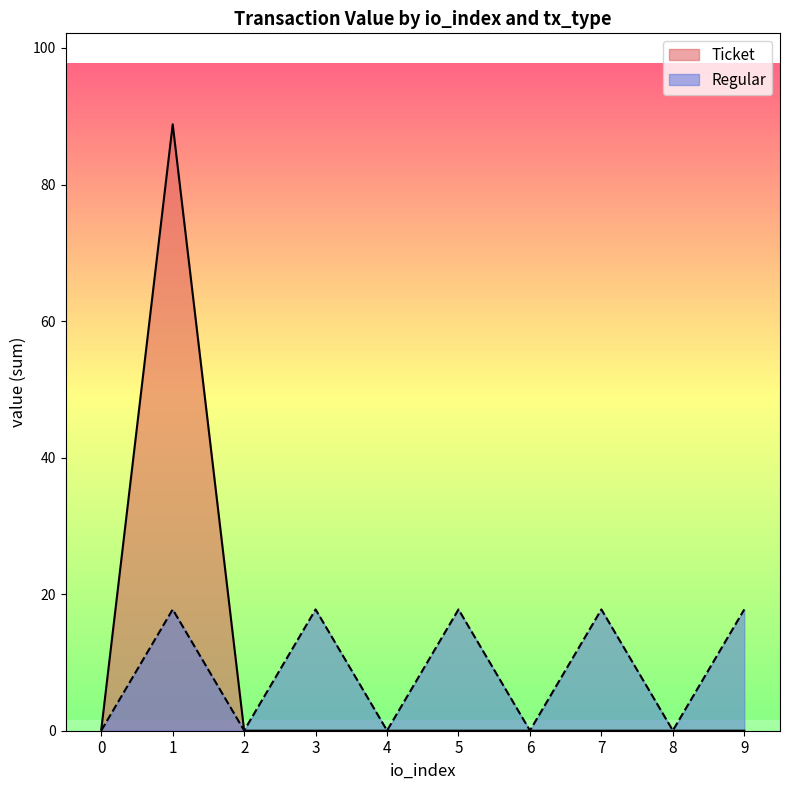

How many lines are shown in the chart?

2